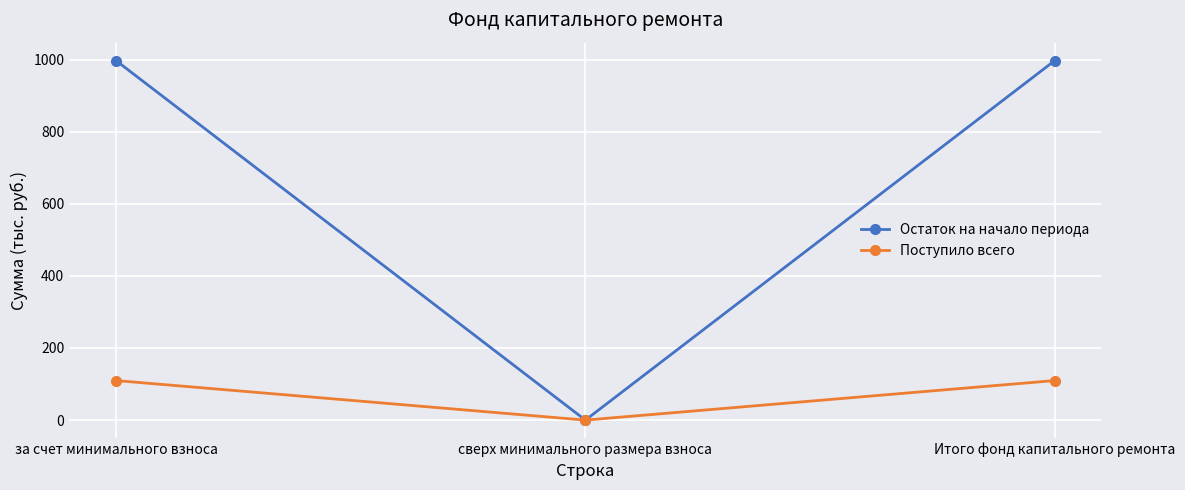

What is the label of the 2nd point from the left?

сверх минимального размера взноса